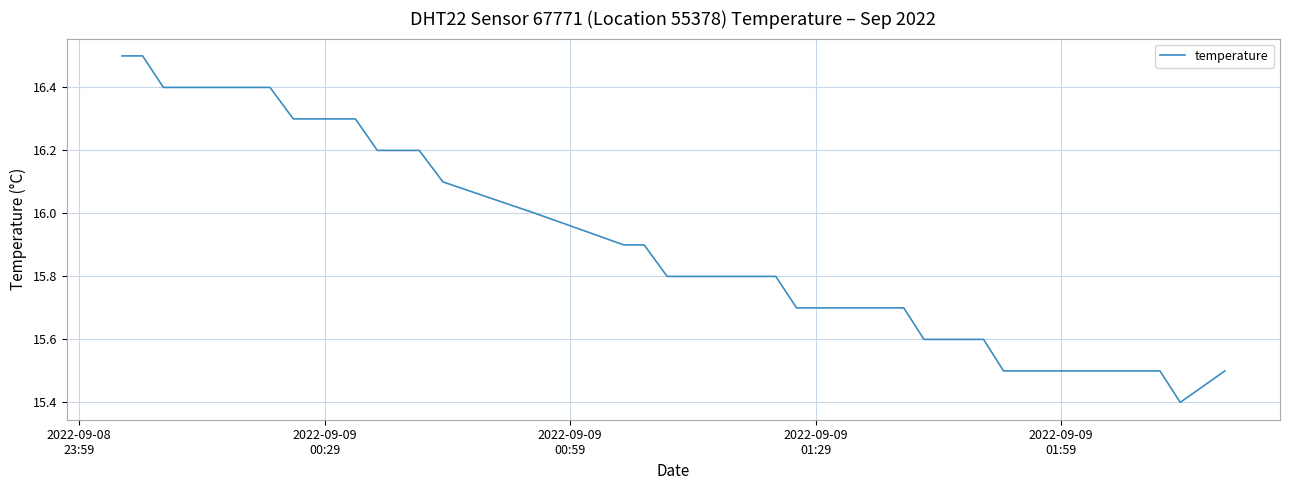

How many distinct data groups are displayed?

1